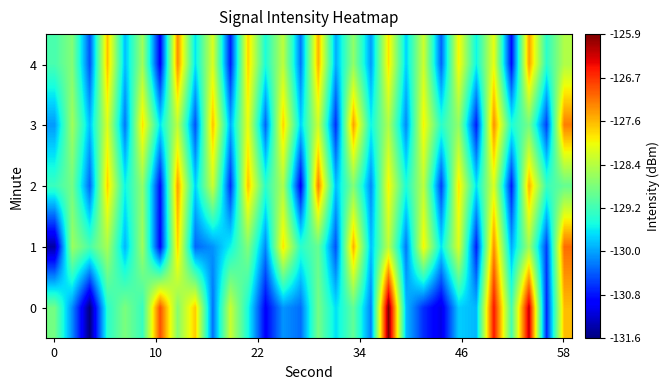

At which category is the sum across all series the highest?

25